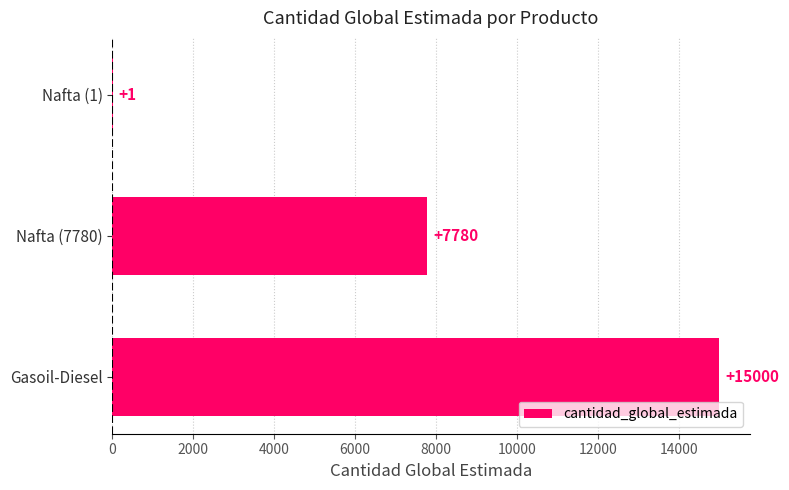

Approximately how many times larger is the value at Nafta (7780) compared to Nafta (1)?

7780.0